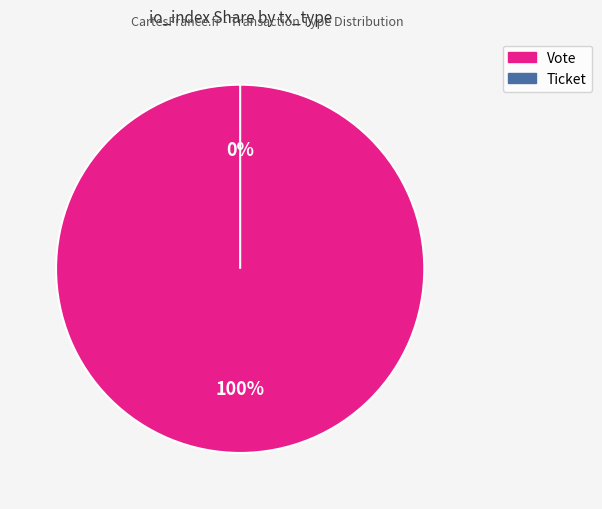

Combined, what portion of the pie is Ticket and Vote?

100.0%